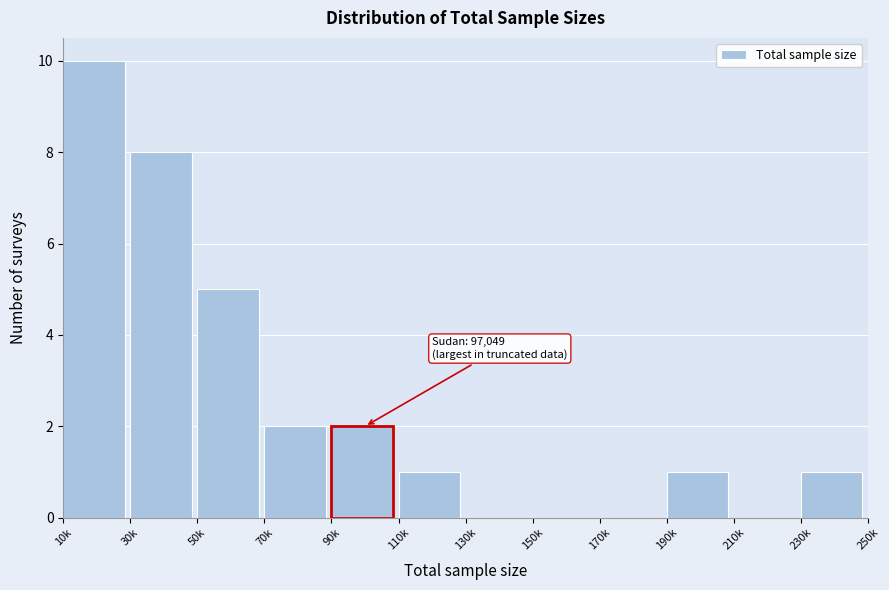

Reading left to right, extract all data points from this chart.

10k=10	30k=8	50k=5	70k=2	90k=2	110k=1	130k=0	150k=0	170k=0	190k=1	210k=0	230k=1